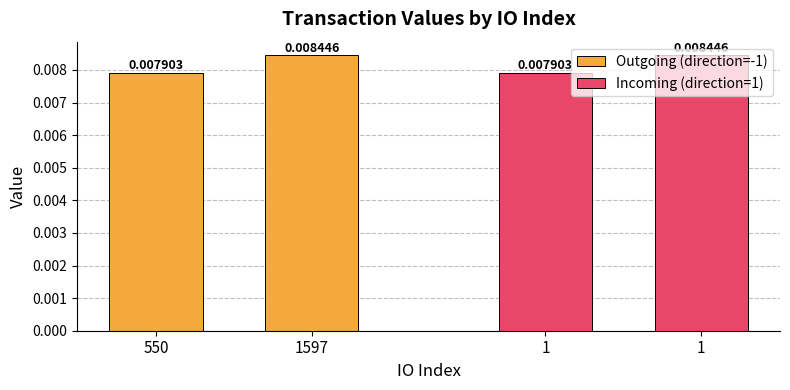

How many bars are there in each group?

2